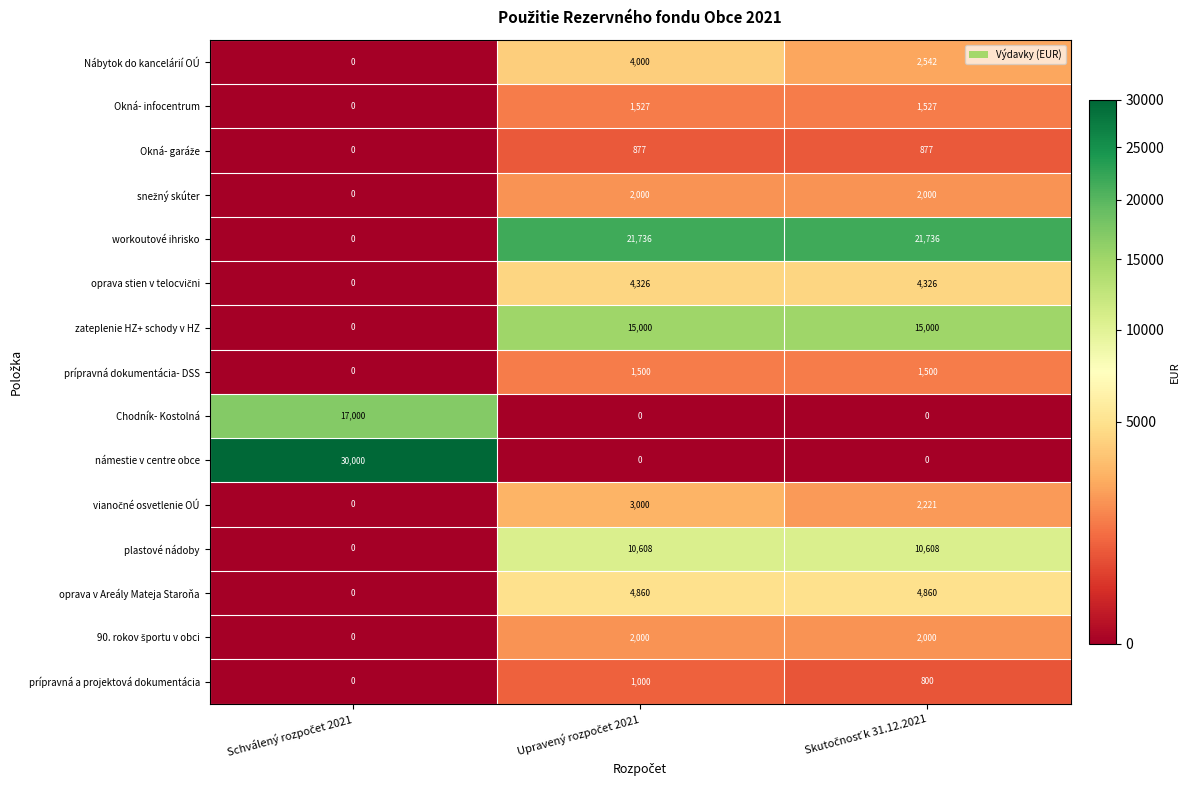

What is the average value of the oprava v Areály Mateja Staroňa series?

3240